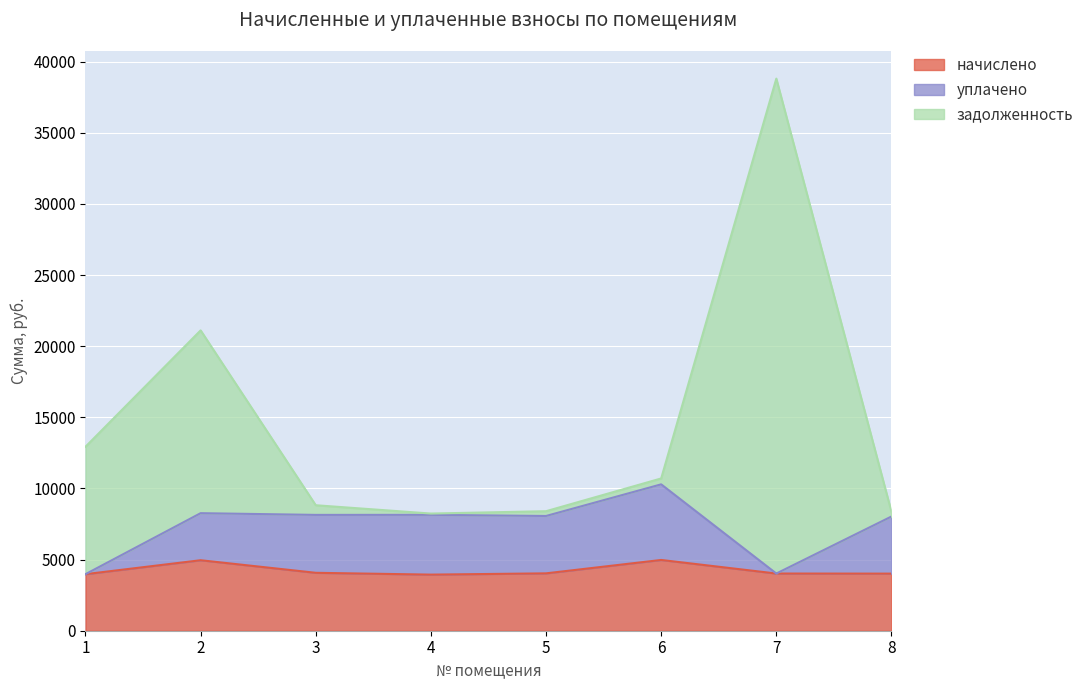

Where is уплачено nearest to the value 7131?

8